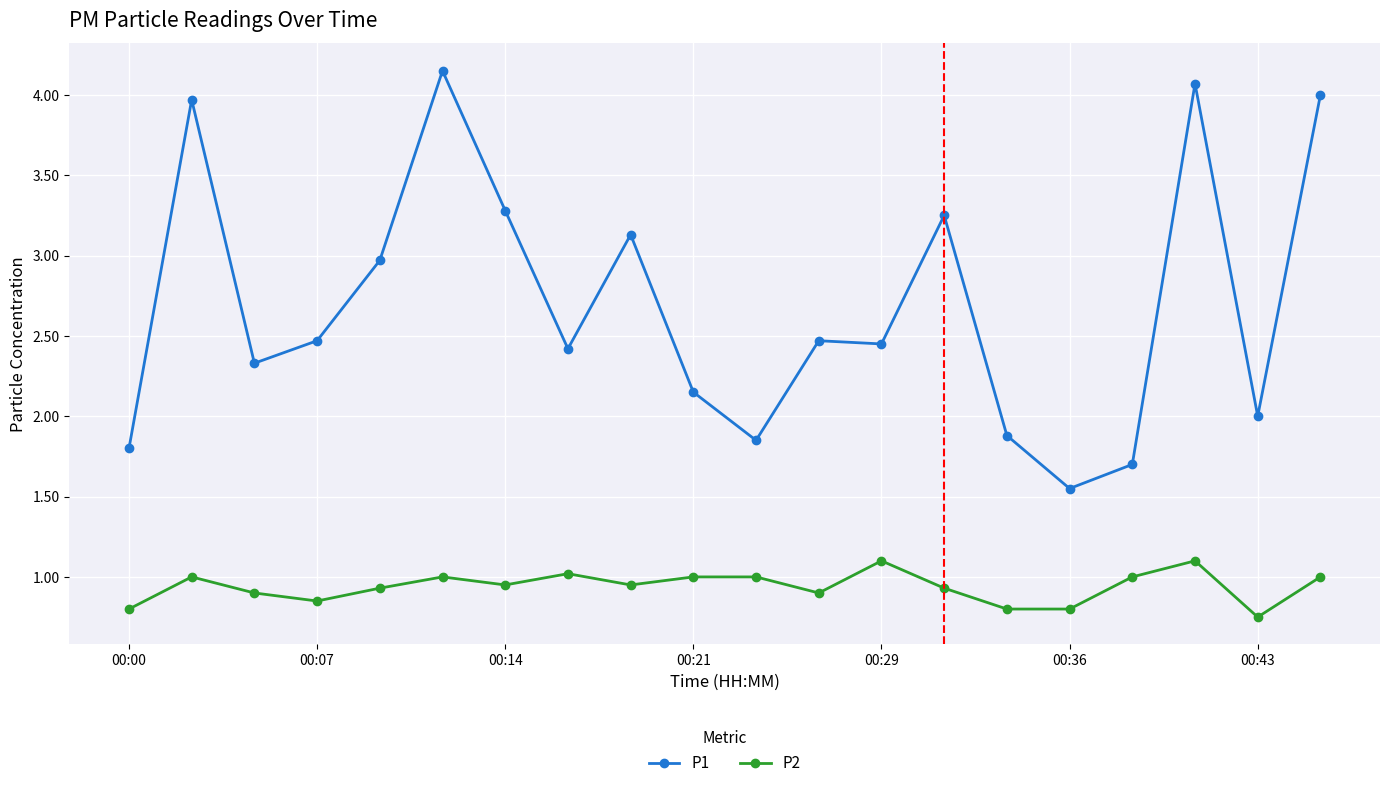

True or false: P2 and P1 cross at least once.

False